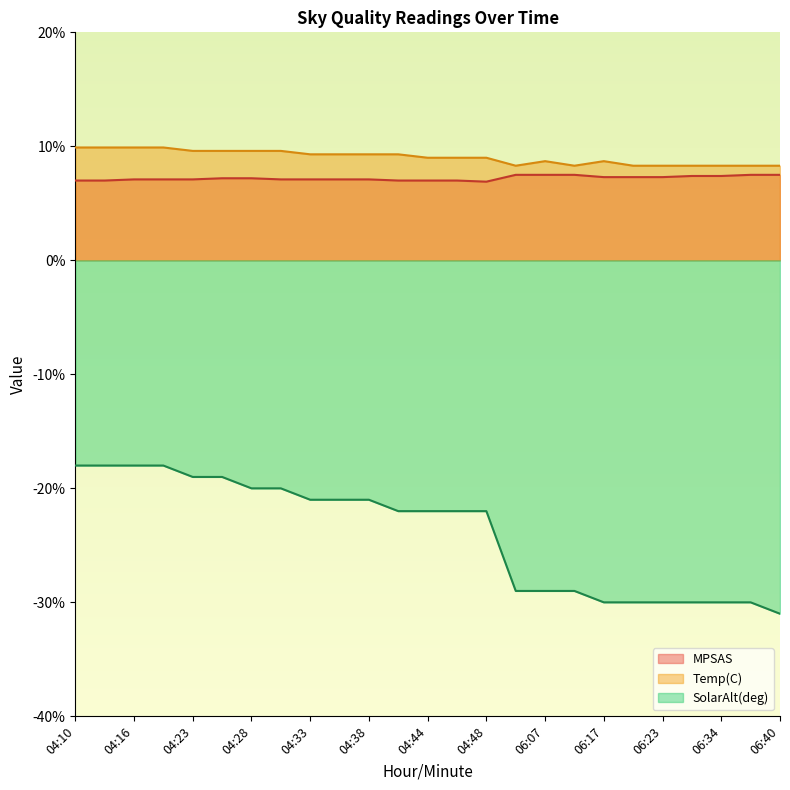

Rank the series at 04:33 from highest to lowest value.

Temp(C), MPSAS, SolarAlt(deg)